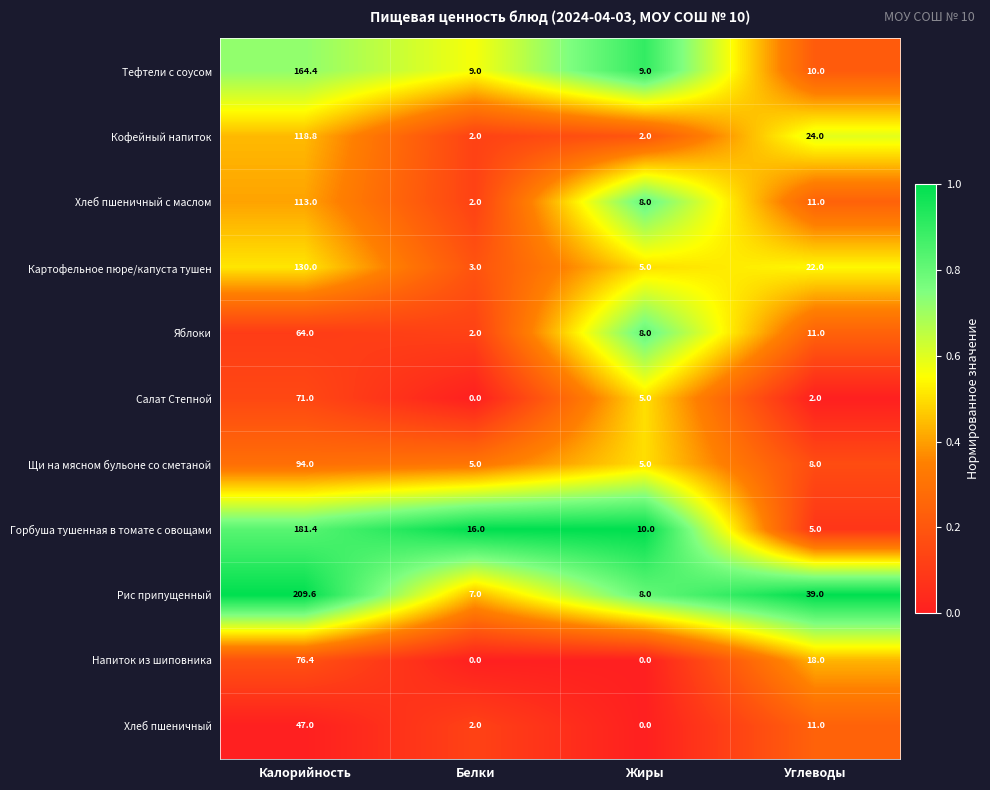

What is the maximum value shown in the chart?

209.6